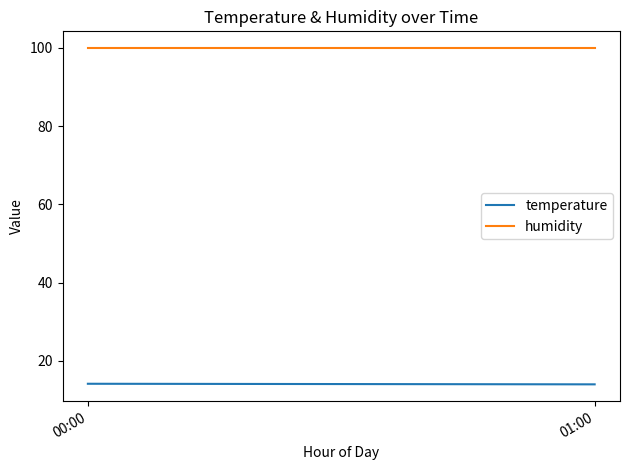

At which label is humidity closest to 99?

00:00